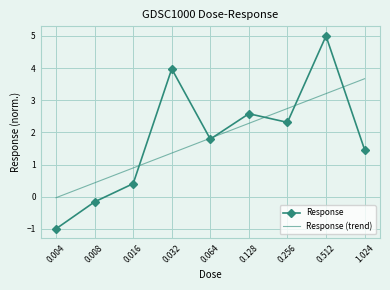

Rank the series at 0.256 from highest to lowest value.

Response (trend), Response